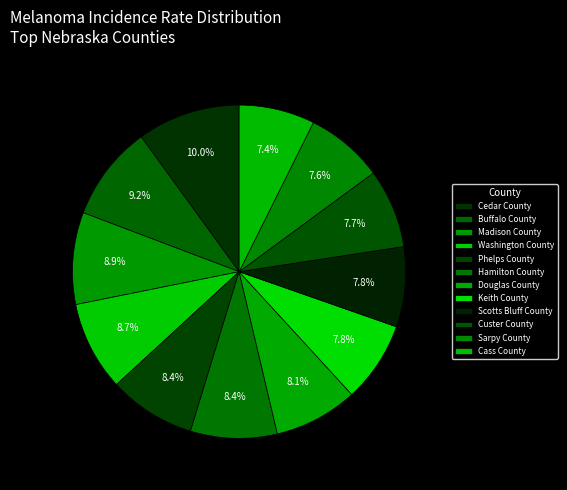

Count the number of slices in the pie.

12